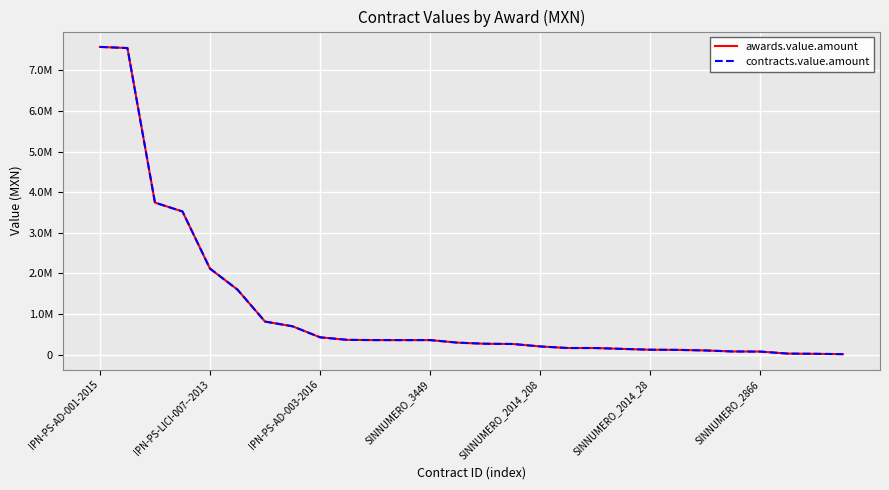

True or false: contracts.value.amount and awards.value.amount intersect in this chart.

False